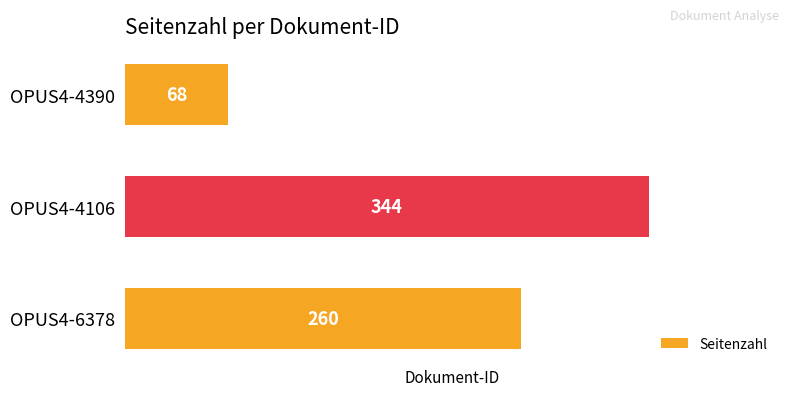

Rank the categories by value from highest to lowest.

OPUS4-4106, OPUS4-6378, OPUS4-4390